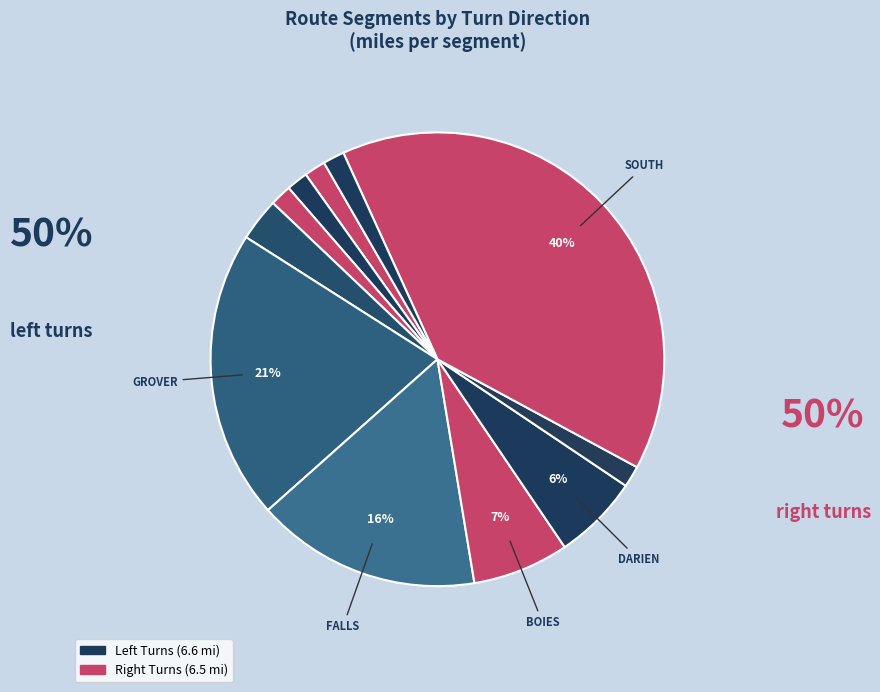

How many slices are in this pie chart?

11